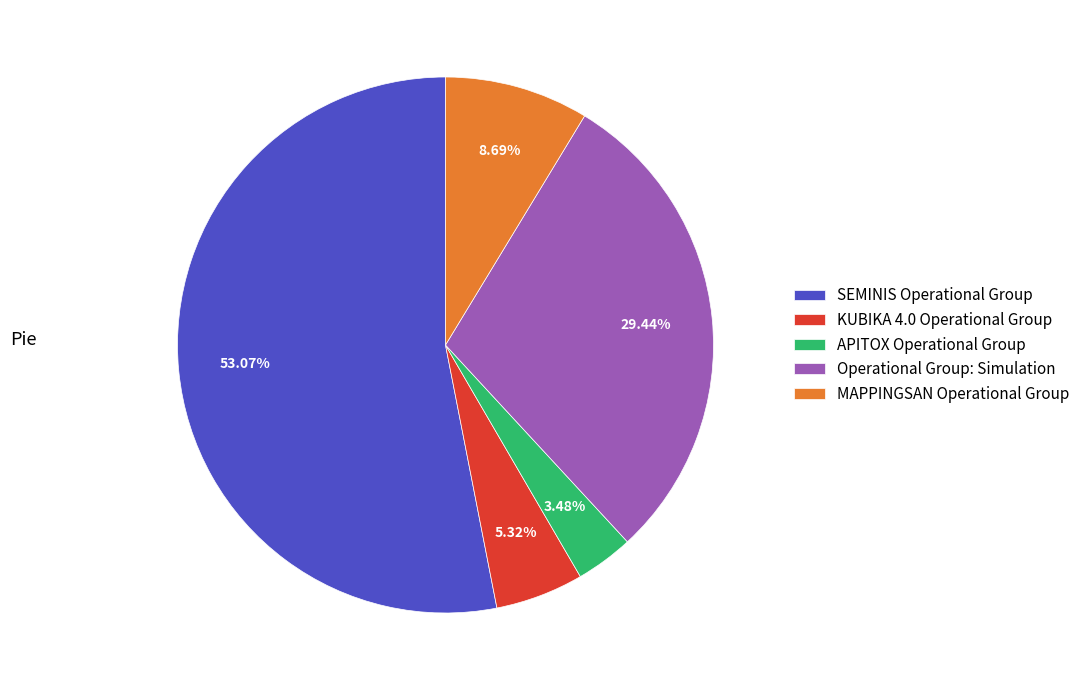

To the nearest percent, what is the difference between the APITOX Operational Group and KUBIKA 4.0 Operational Group slice percentages?

2%